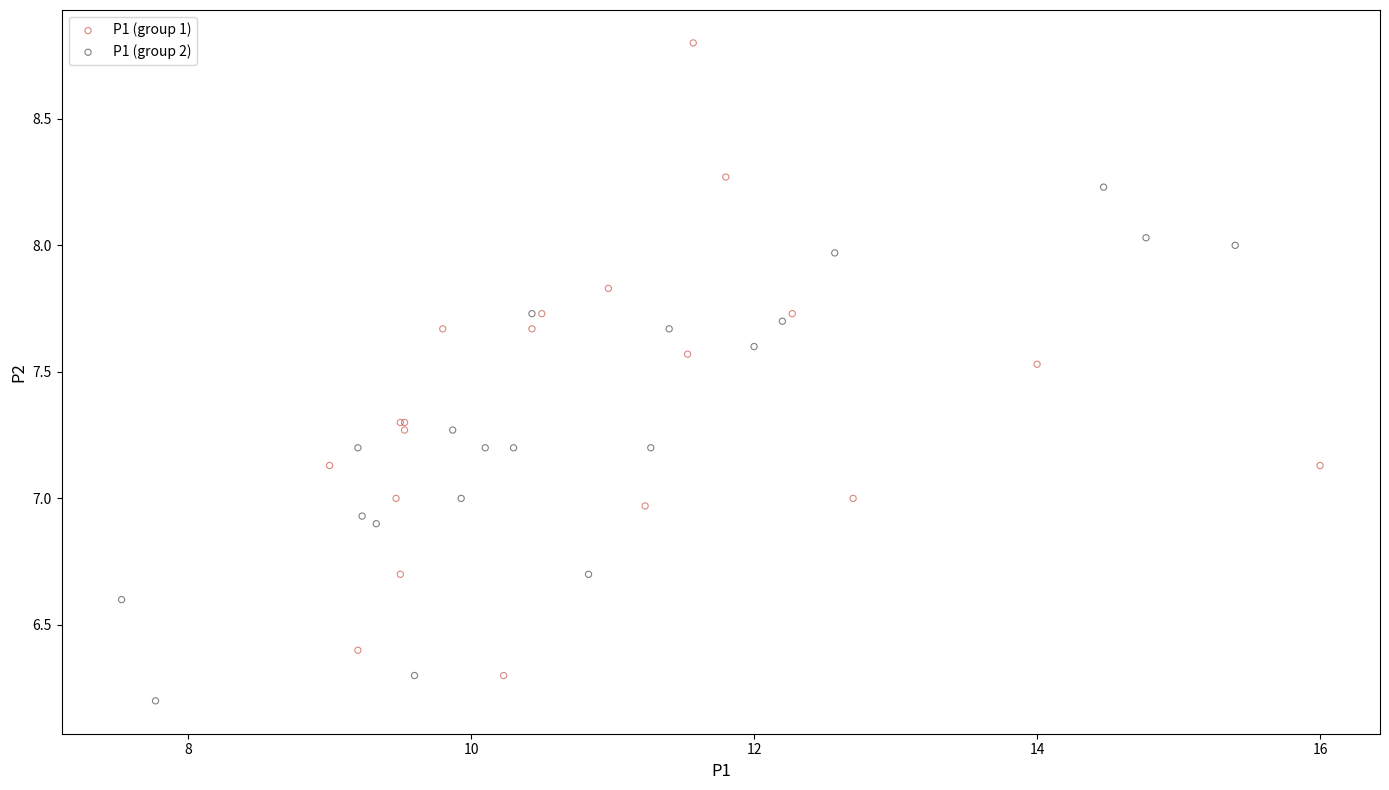

Which series reaches the maximum Y coordinate?

P1 (group 1)